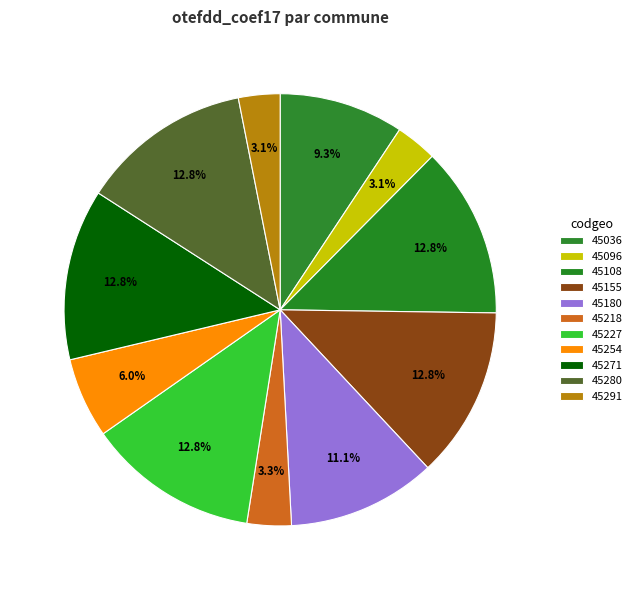

Rank the categories by value from lowest to highest.

45096, 45291, 45218, 45254, 45036, 45180, 45108, 45155, 45227, 45271, 45280